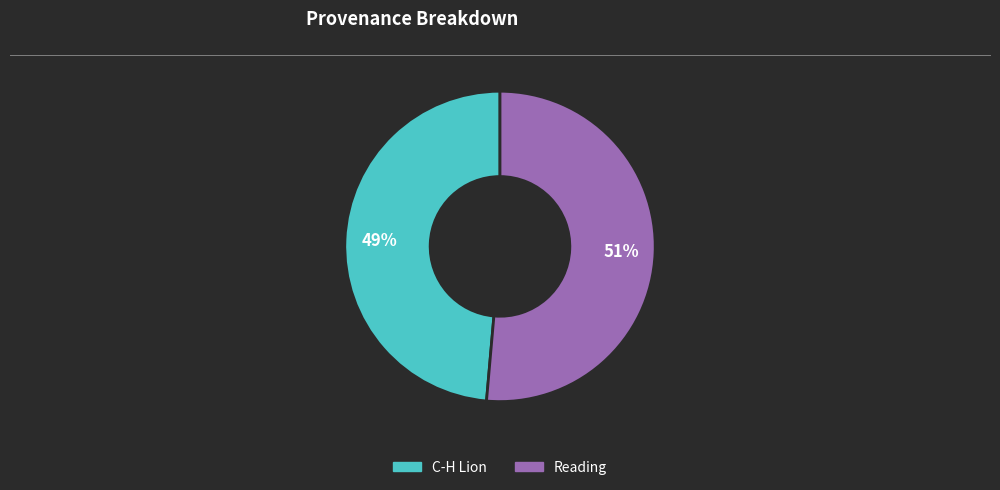

Which category has the smallest portion of the pie?

C-H Lion